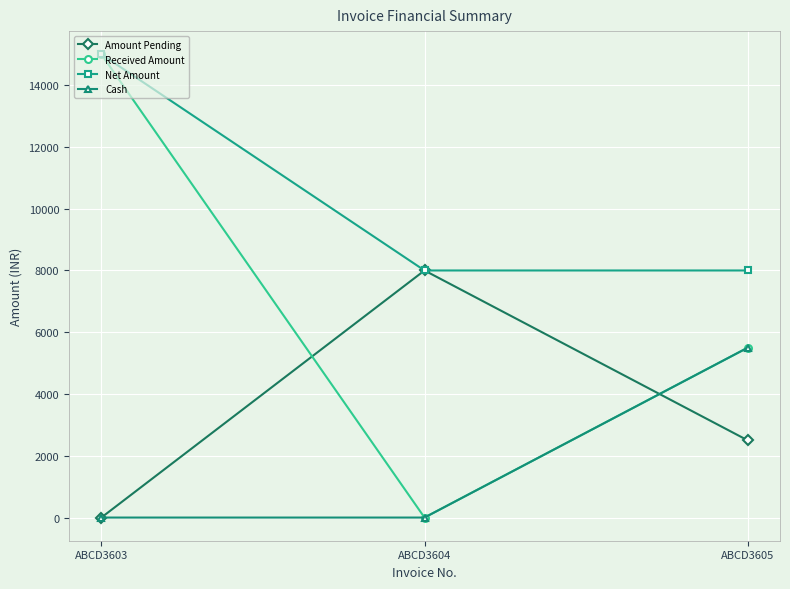

The Net Amount series shows 15000 at ABCD3603. True or false?

True